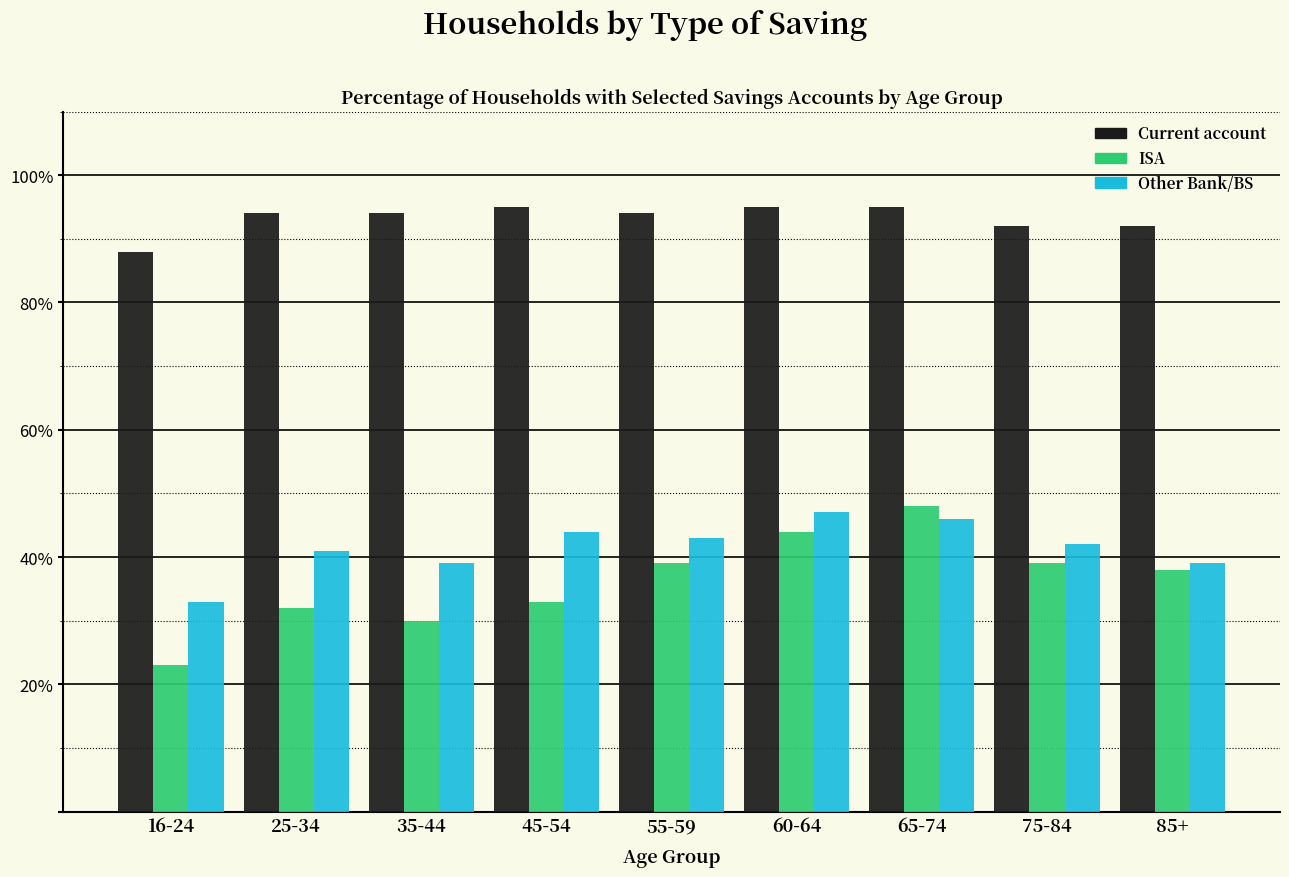

Reading left to right, transcribe all the data shown in this chart.

Current account: 88	94	94	95	94	95	95	92	92
ISA: 23	32	30	33	39	44	48	39	38
Other Bank/BS: 33	41	39	44	43	47	46	42	39